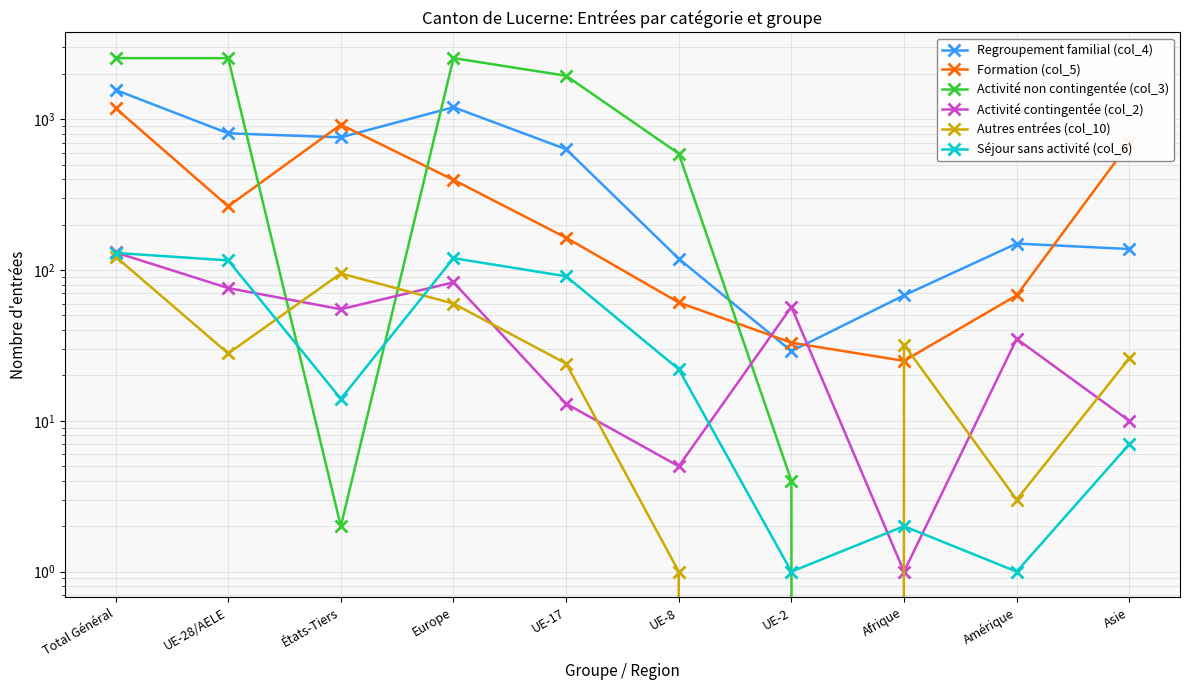

How many data points in Regroupement familial (col_4) are less than 634?

5